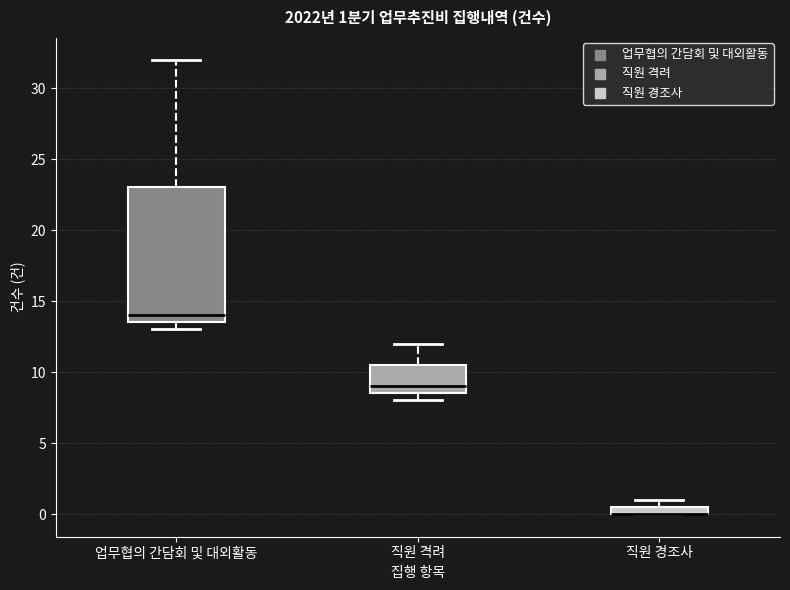

Which box is the tallest, from its lower edge to its upper edge?

업무협의 간담회 및 대외활동